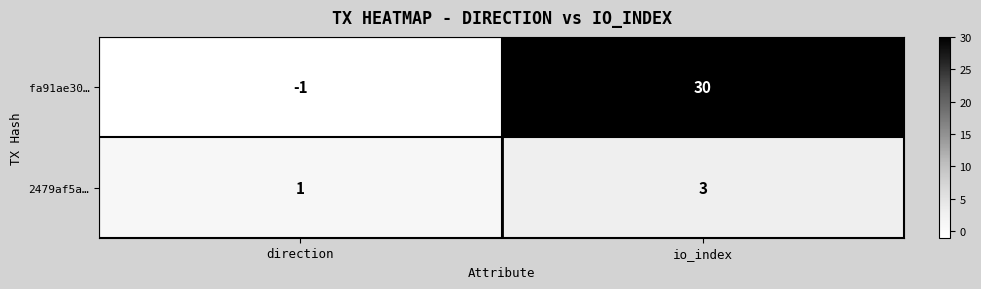

Which series has the widest spread of values?

fa91ae30…